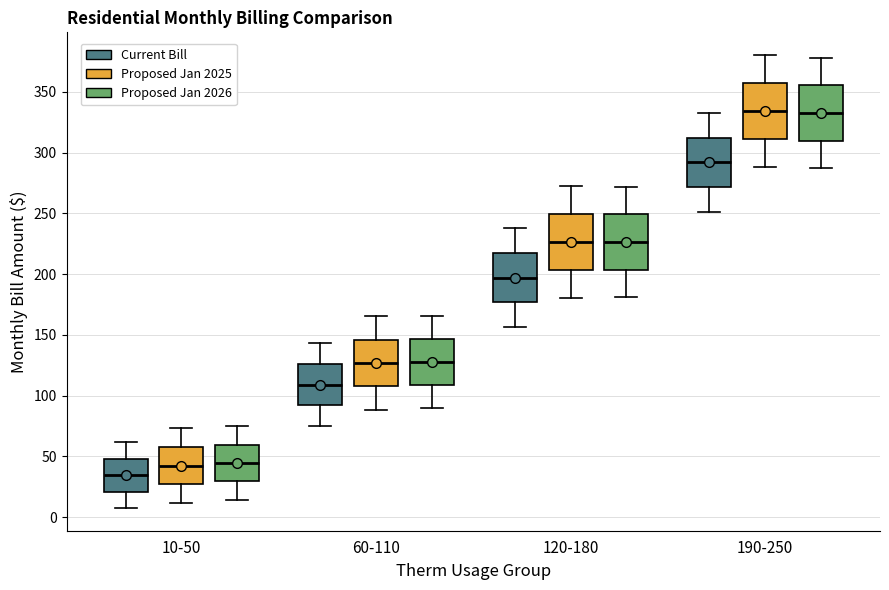

Where is the lower edge of the box for 120-180 (Current Bill) on the y-axis? The values are not printed on the chart, so give them approximately, as read against the axis.

175